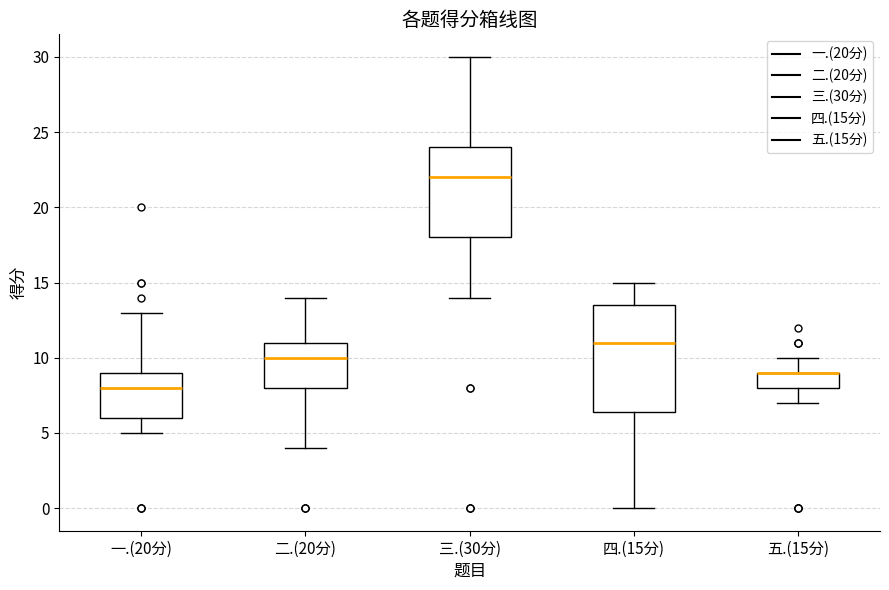

Comparing the boxes themselves (not the whiskers), which one is the tallest?

四.(15分)